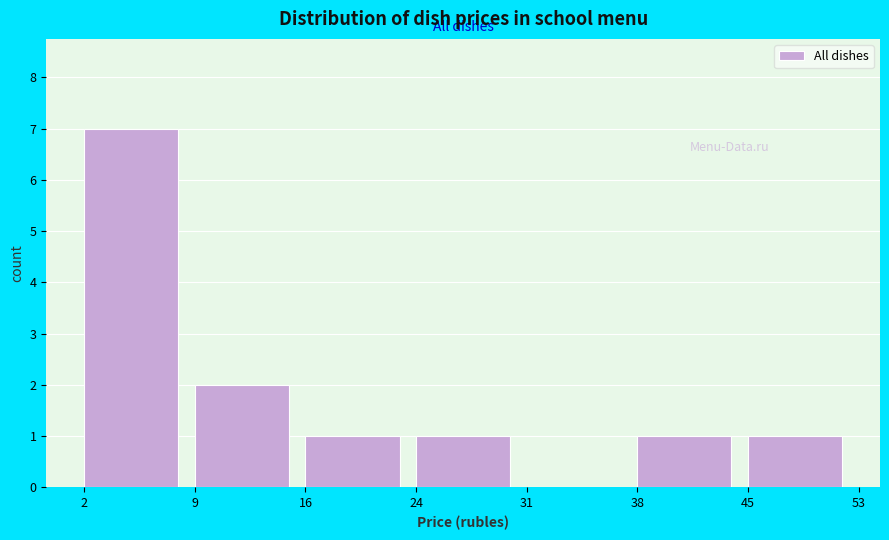

Which range on the x-axis has the tallest bar?

2 to 9